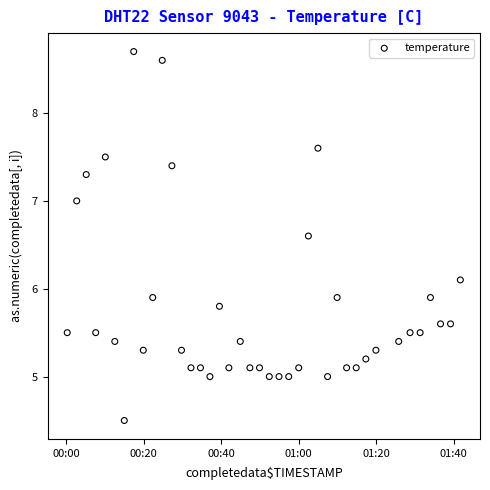

What is the range of Y values (max minus min)?

4.2